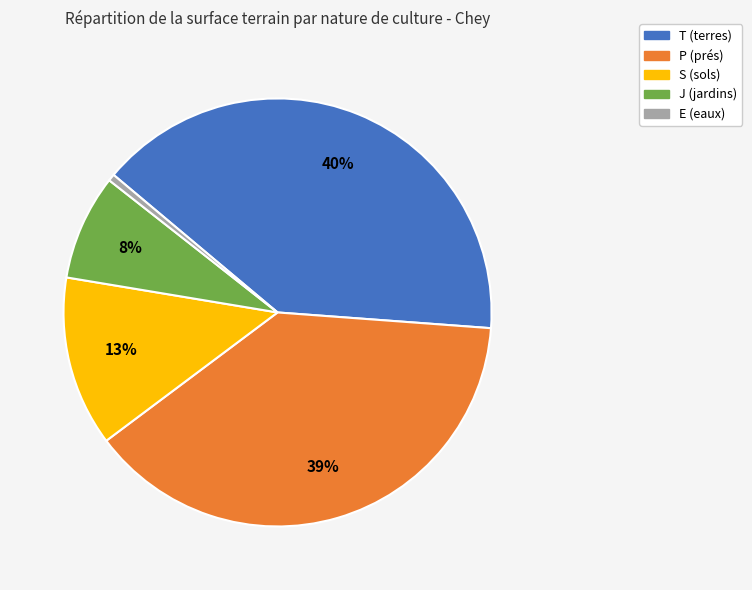

How many segments does this pie chart have?

5